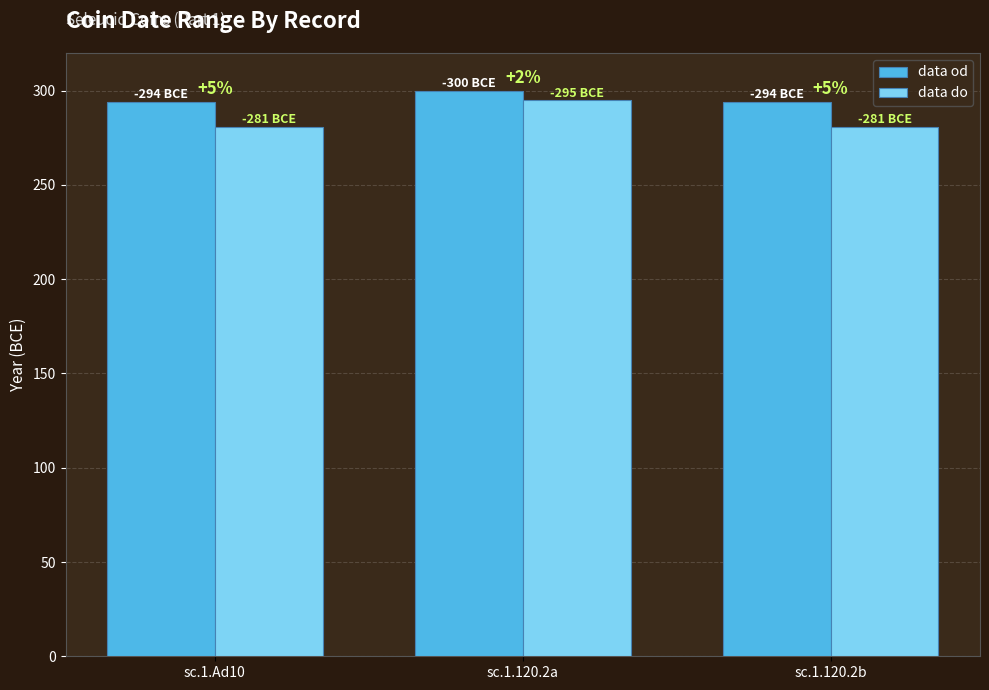

Are the bars horizontal?

No